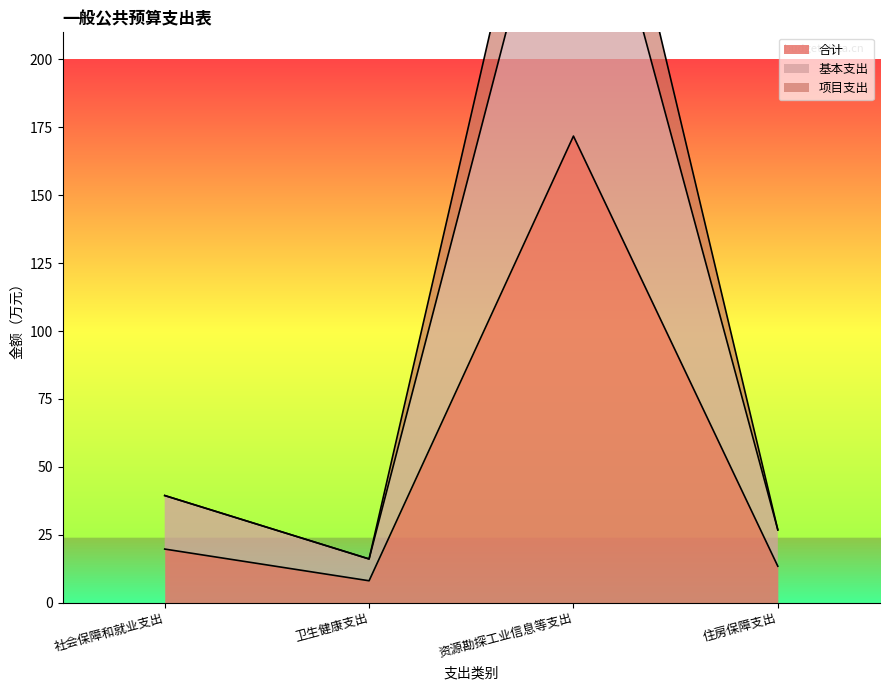

Reading right to left, what are all the values shown in this chart?

合计: 住房保障支出=13.4	资源勘探工业信息等支出=171.8	卫生健康支出=8.0	社会保障和就业支出=19.7
基本支出: 住房保障支出=26.8	资源勘探工业信息等支出=305.6	卫生健康支出=16.1	社会保障和就业支出=39.4
项目支出: 住房保障支出=26.8	资源勘探工业信息等支出=343.6	卫生健康支出=16.1	社会保障和就业支出=39.4